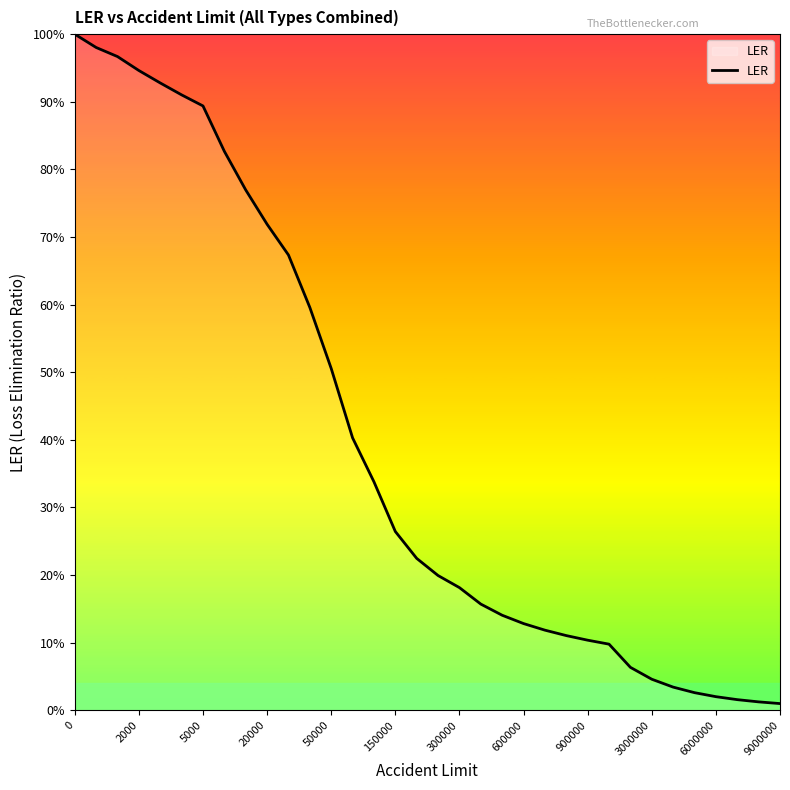

Is this an area chart (filled region under the line)?

Yes